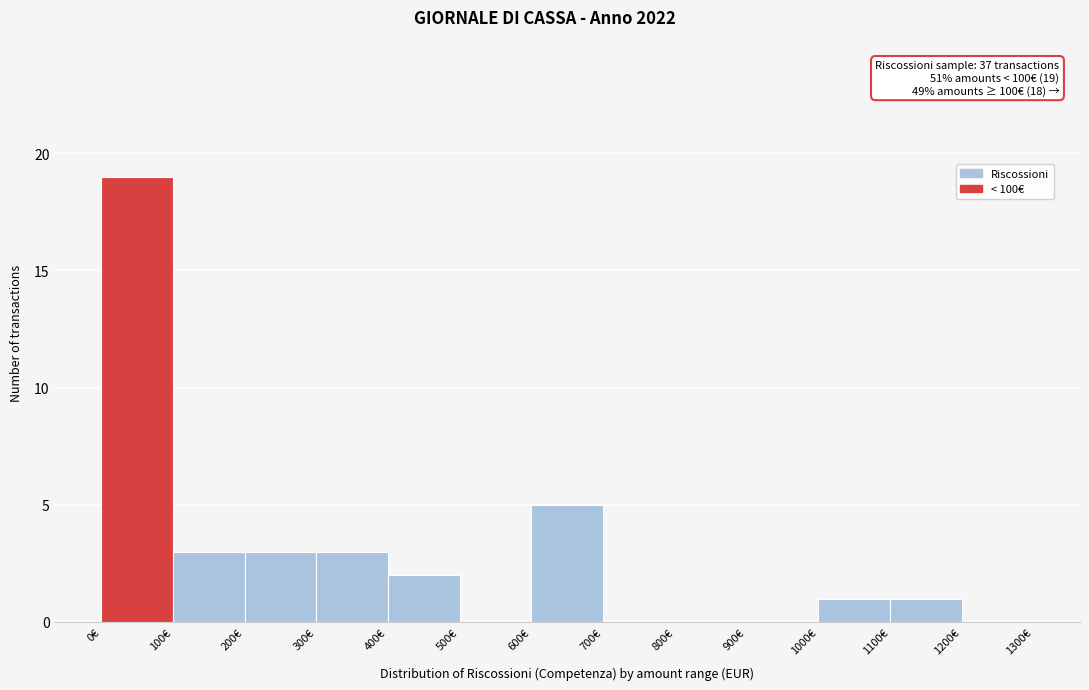

Over which range of the x-axis is the bar tallest?

0 to 100